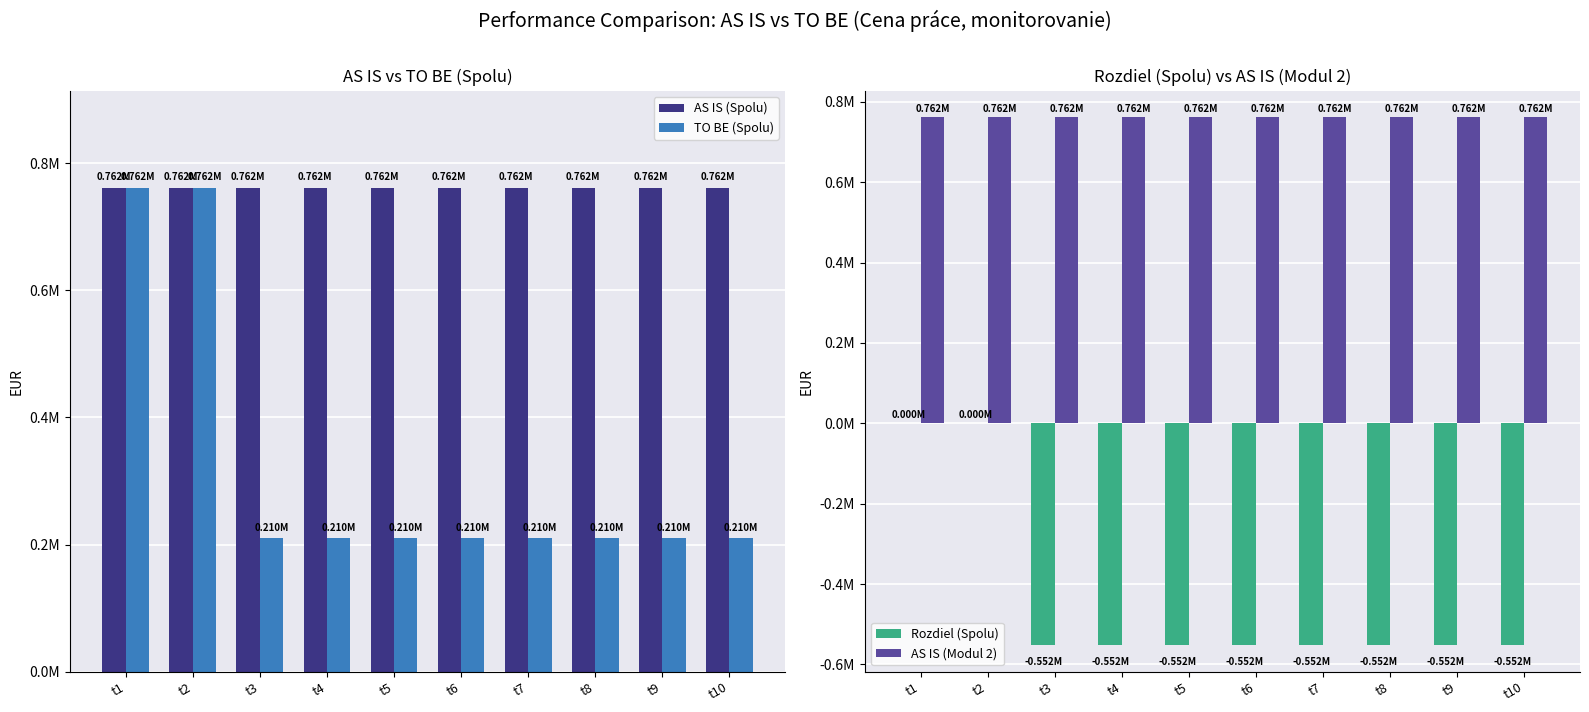

How many bars are there in each group?

4